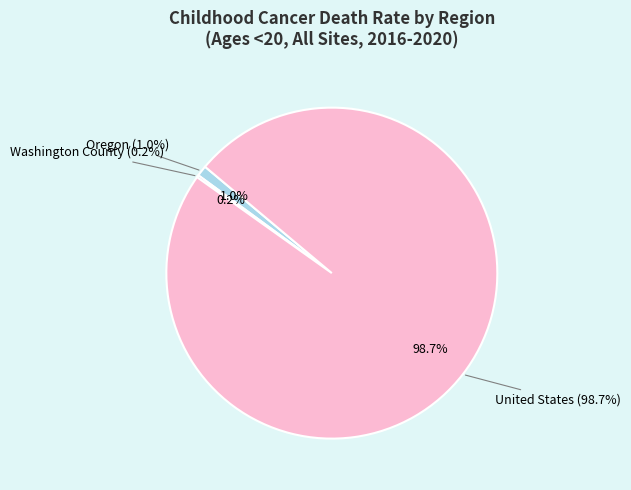

Is it true that United States is 99% of the pie?

True